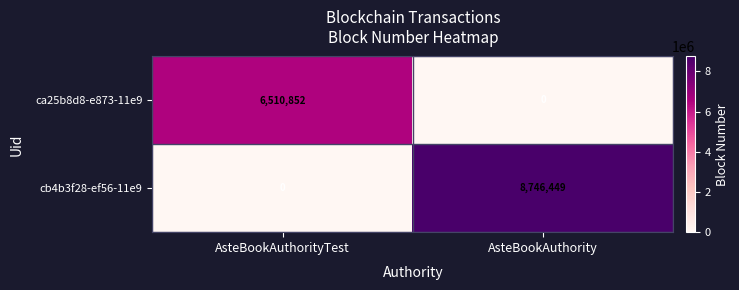

Read the ca25b8d8-e873-11e9 value at AsteBookAuthorityTest, to the nearest 10.

6510850